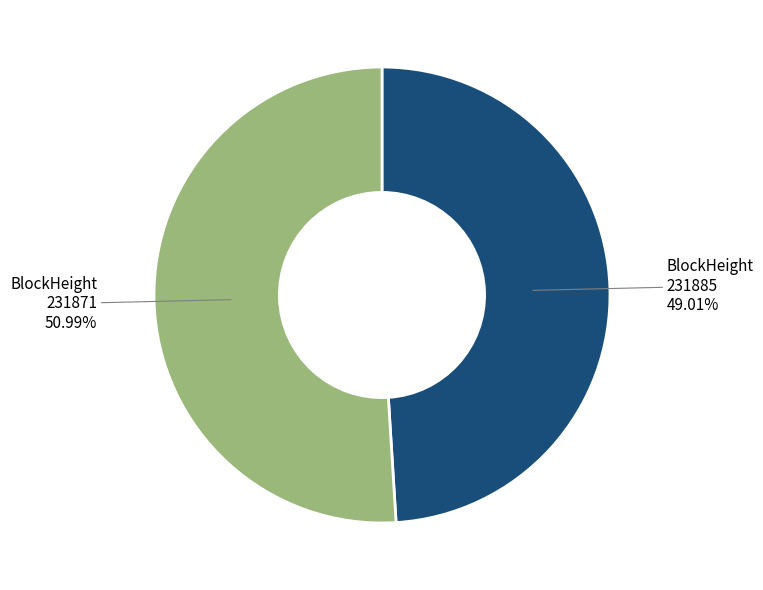

True or false: 231871 accounts for 99% of the total.

False